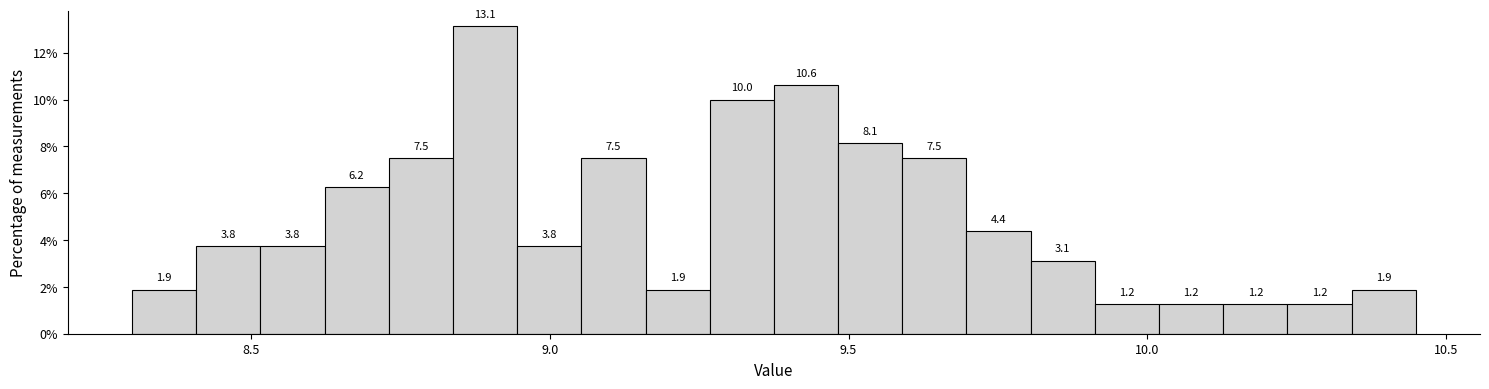

Read against the x-axis, roughly where is the centre of the tallest bar?

8.90